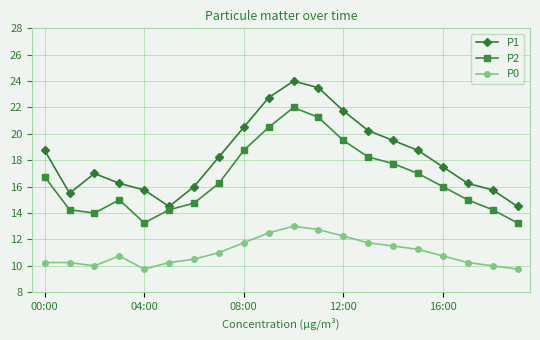

Which series has the largest range (max minus min)?

P1